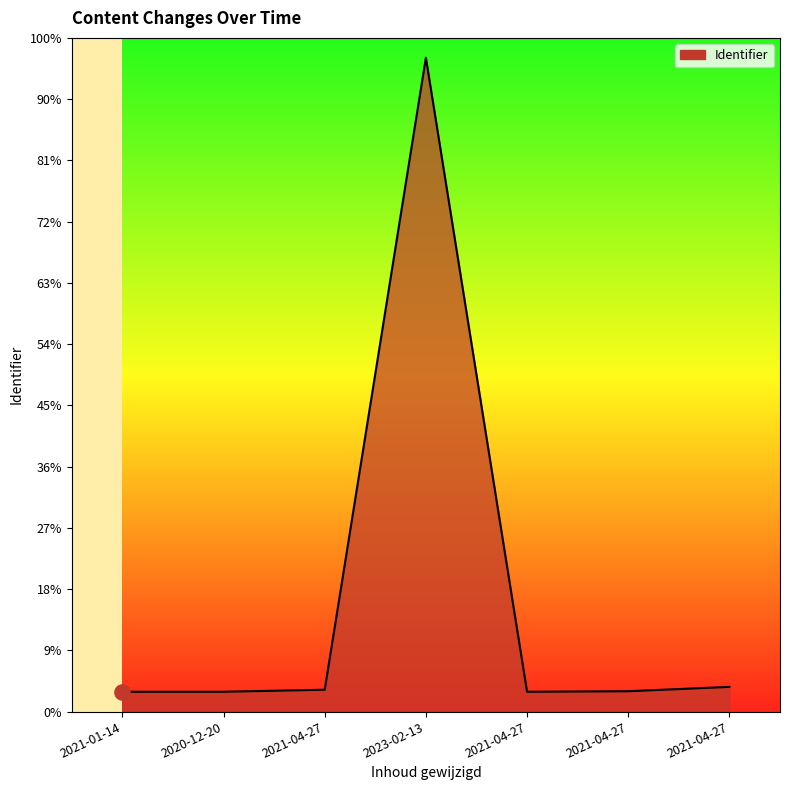

What is the change in value from 2021-04-27 to 2021-04-27?

-15295.8